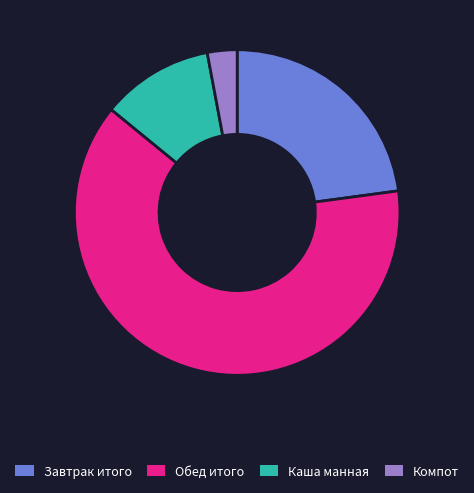

Rank the categories by value from lowest to highest.

Компот, Каша манная, Завтрак итого, Обед итого